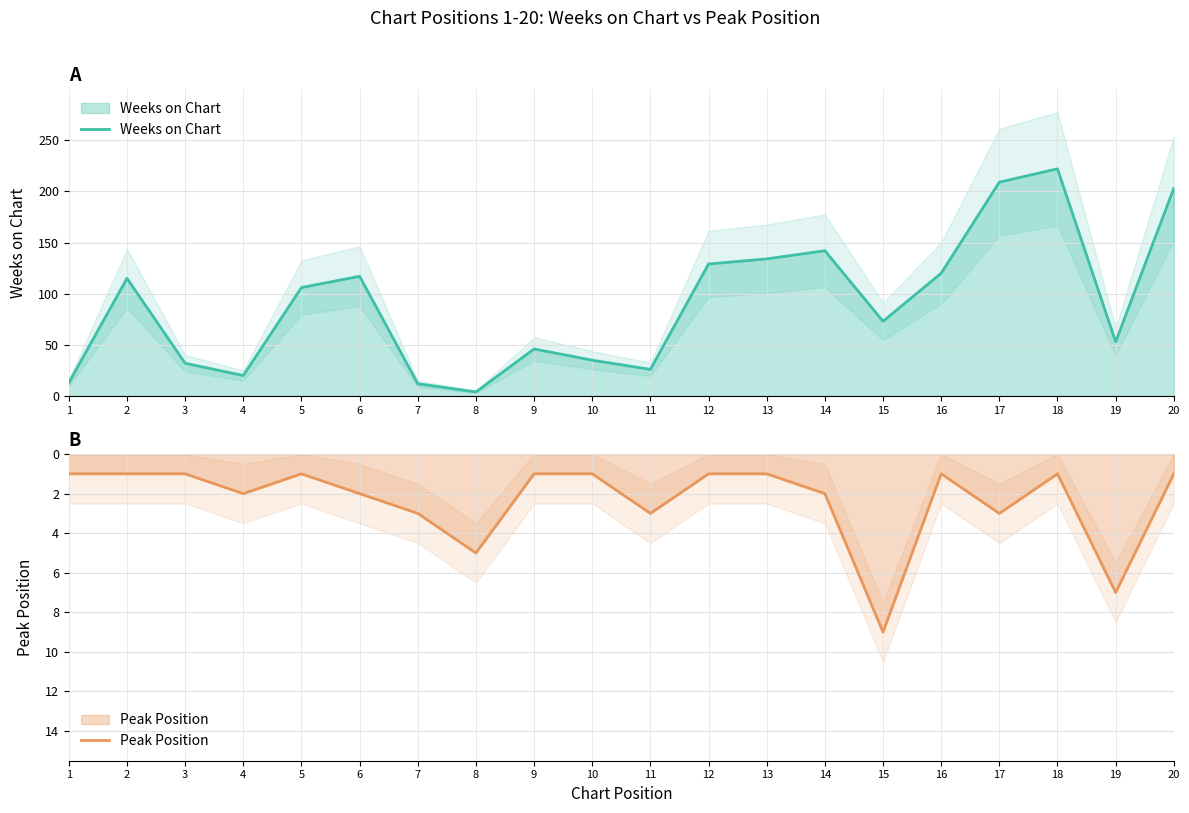

At how many categories does at least one series exceed 132?

5